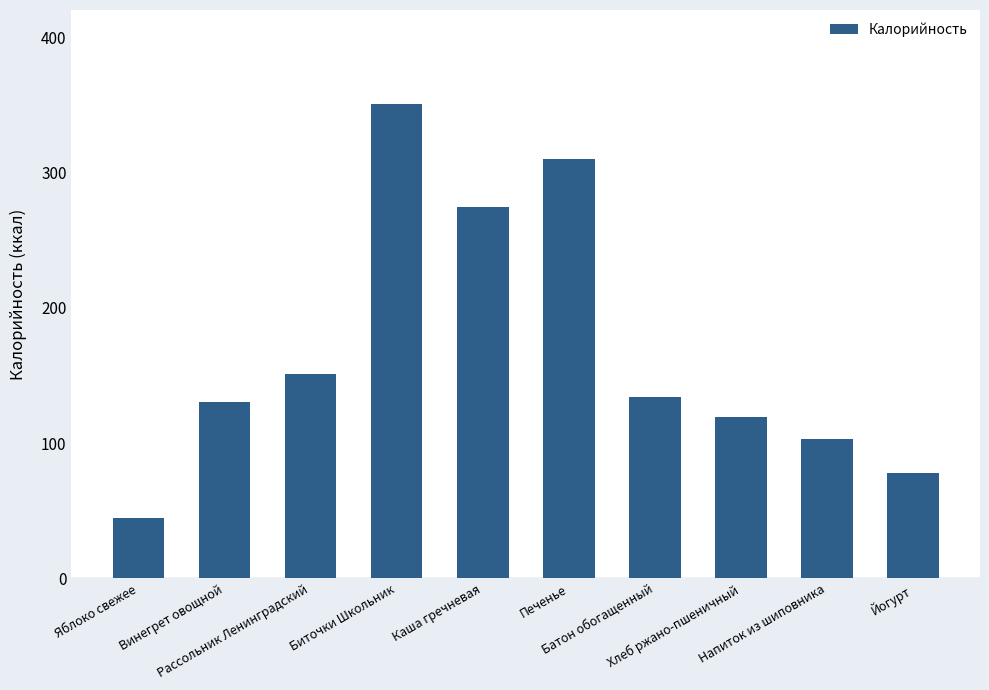

How many categories are shown in the chart?

10